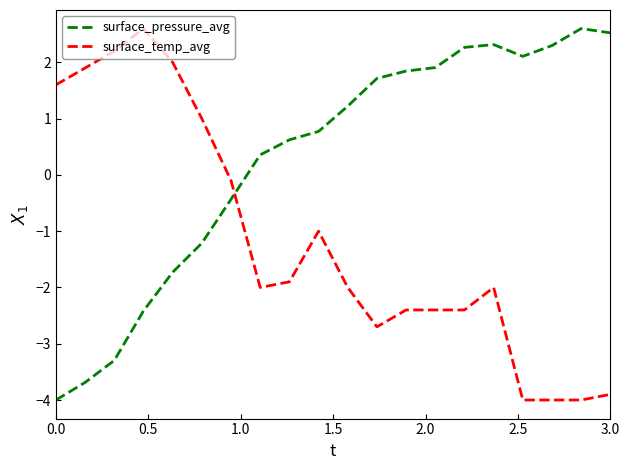

Which series ends up on top after the final intersection of surface_pressure_avg and surface_temp_avg?

surface_pressure_avg